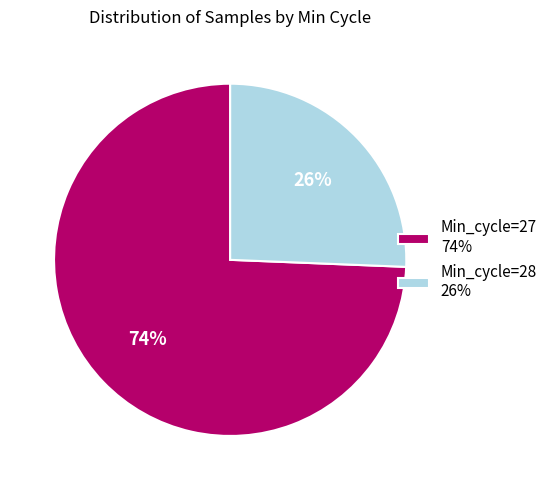

Which category has the smallest portion of the pie?

Min_cycle=28 26%